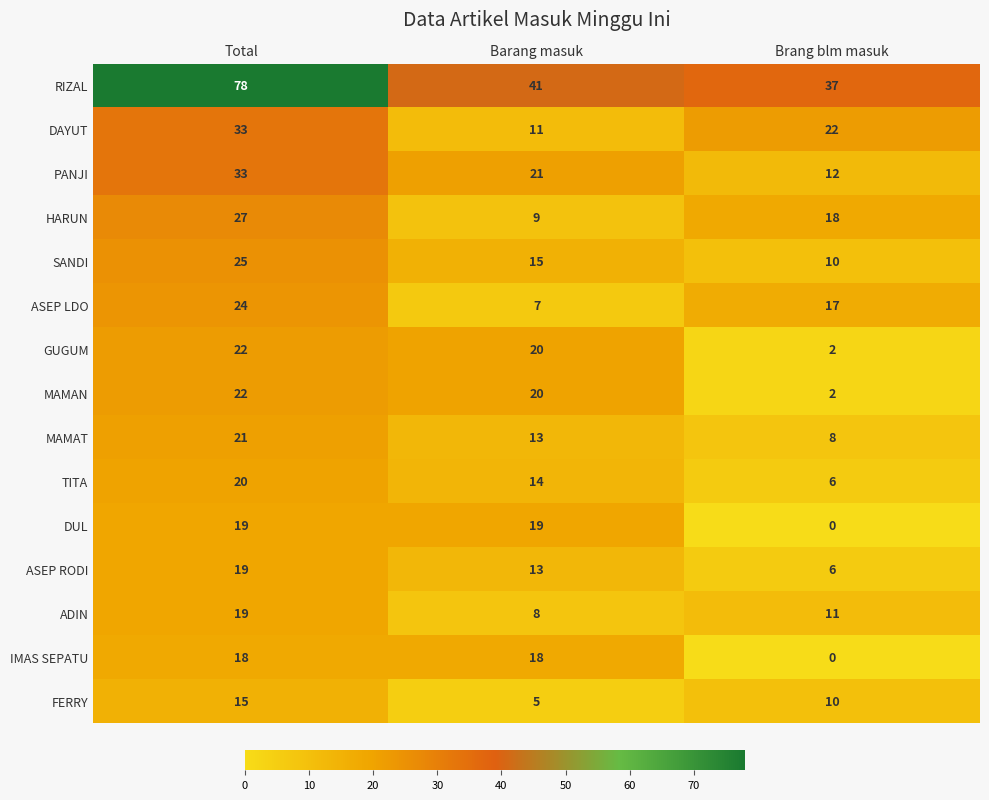

Which category has the lowest value across all series?

Brang blm masuk